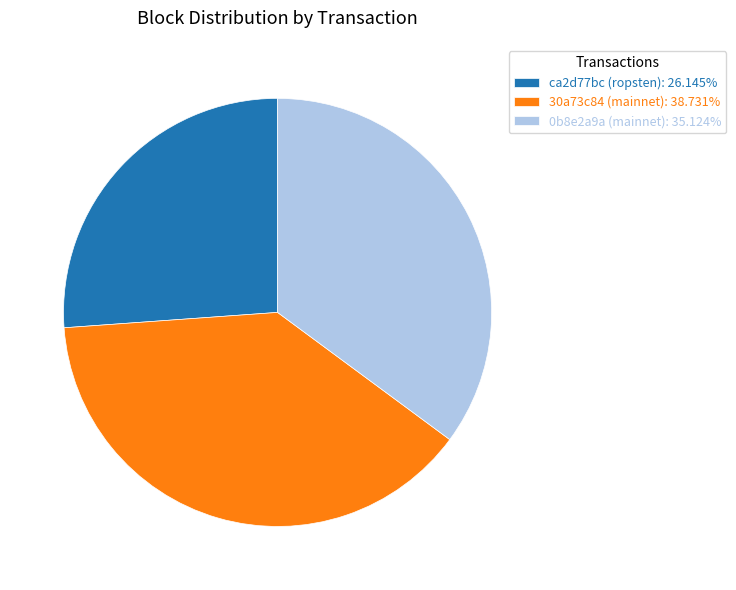

Is there any slice that represents more than half of the pie?

No